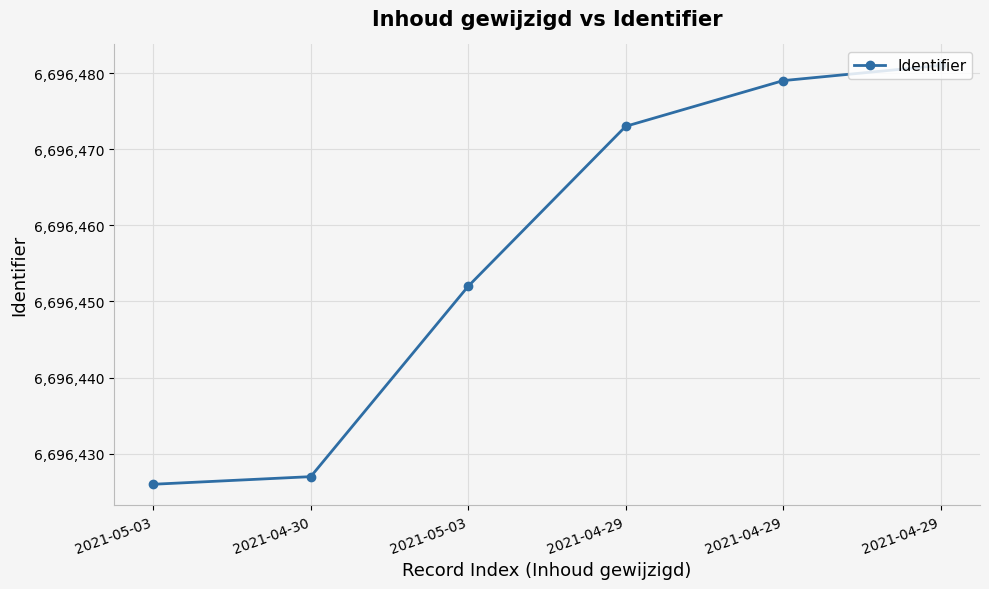

Between 2021-04-29 and 2021-04-30, which is larger?

2021-04-29